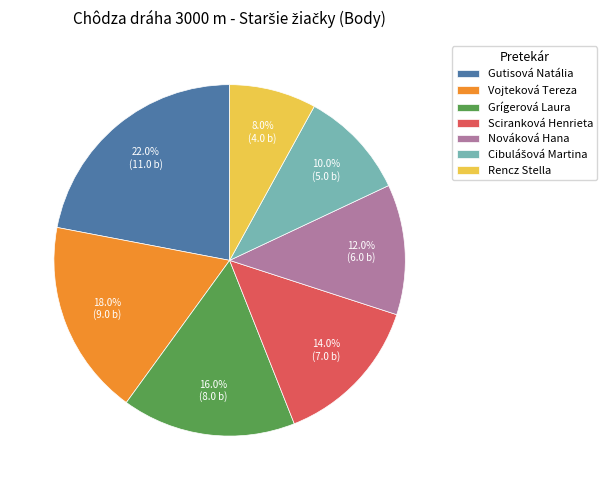

The Rencz Stella slice represents 1% of the pie. True or false?

False